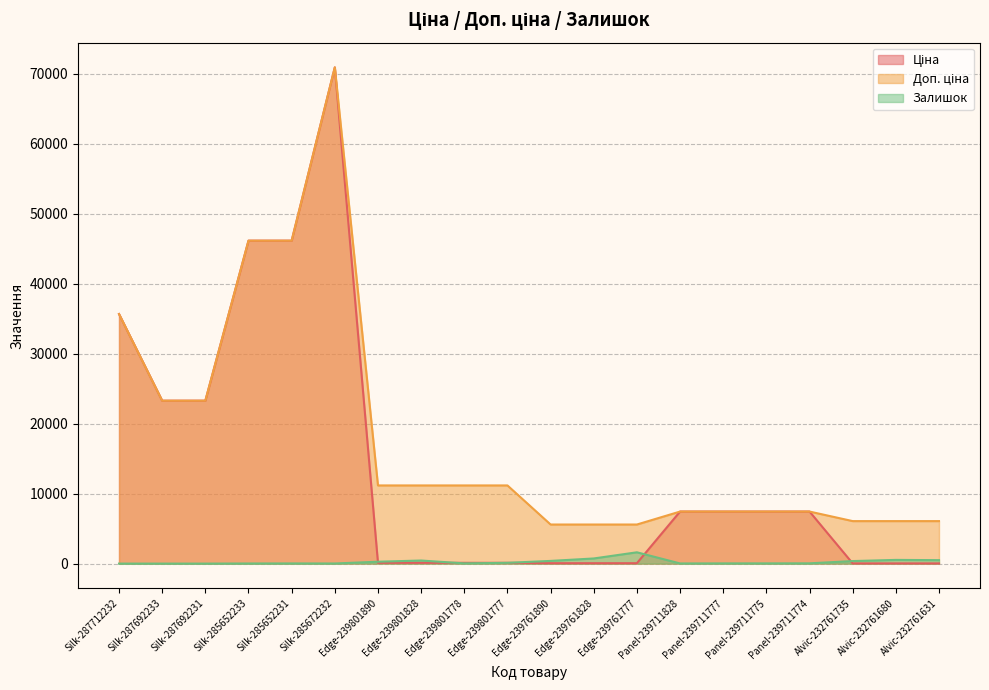

True or false: Ціна and Доп. ціна cross at least once.

False